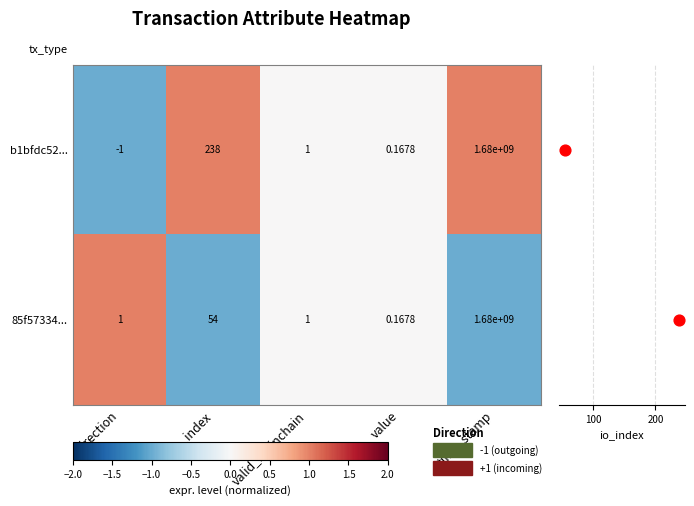

How many values in the b1bfdc52... series are below 1?

2